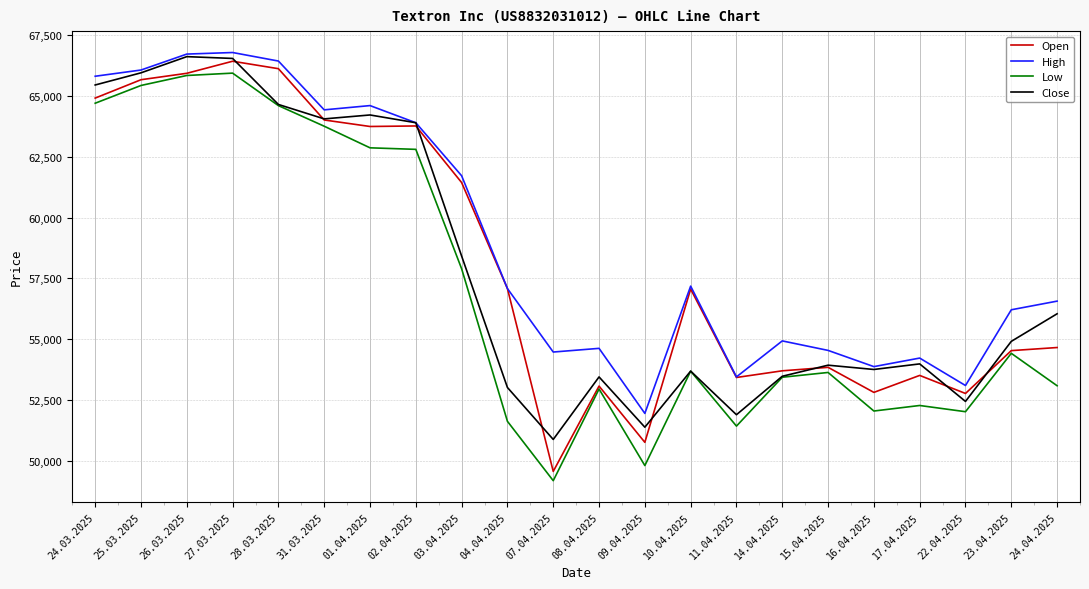

Which series has the widest spread of values?

Open